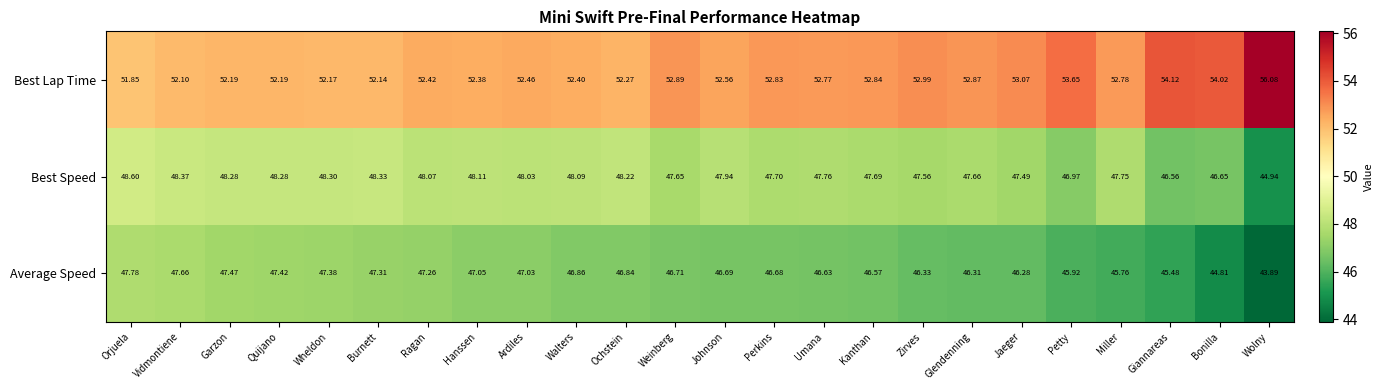

At Giannareas, list the series in order from smallest to largest.

Average Speed, Best Speed, Best Lap Time